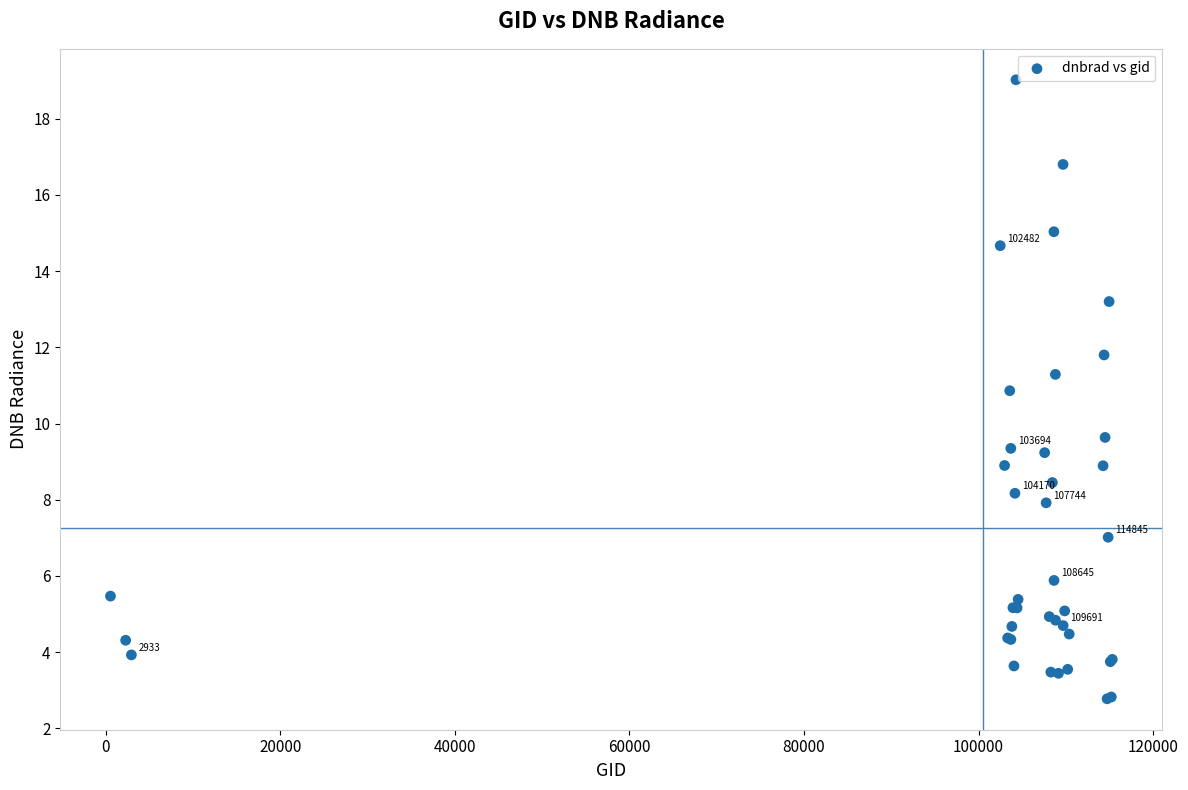

What Y value in the scatter plot is closest to 10?

9.6